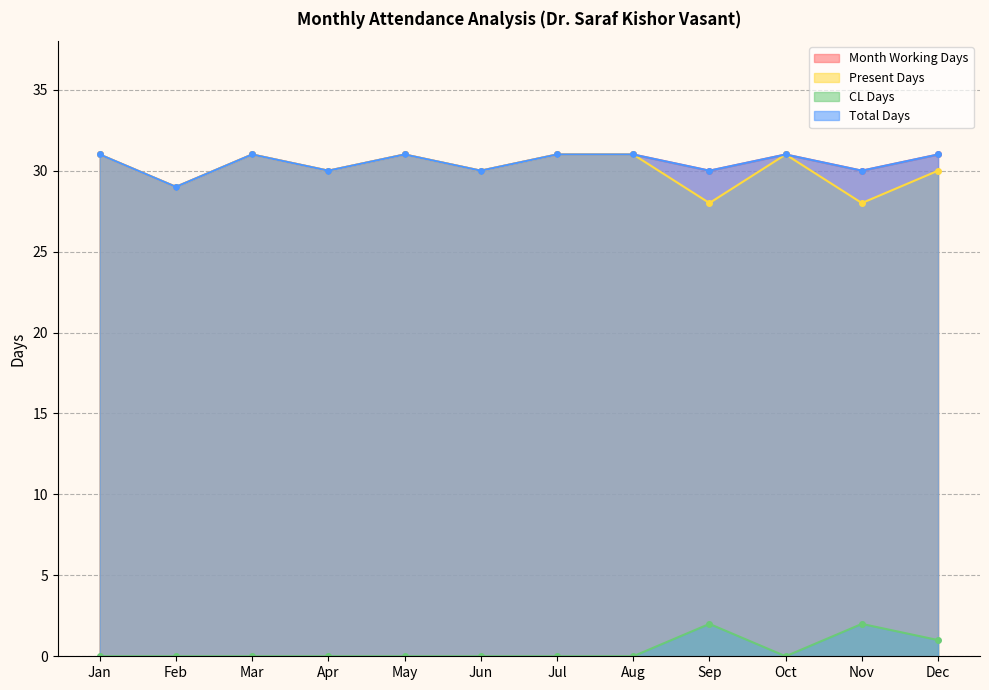

The CL Days series shows 1 at Dec. True or false?

False